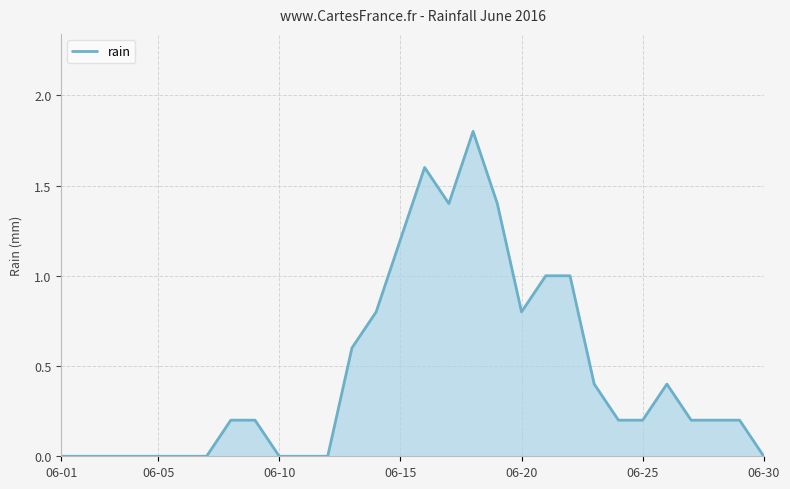

What is the average value?

0.5